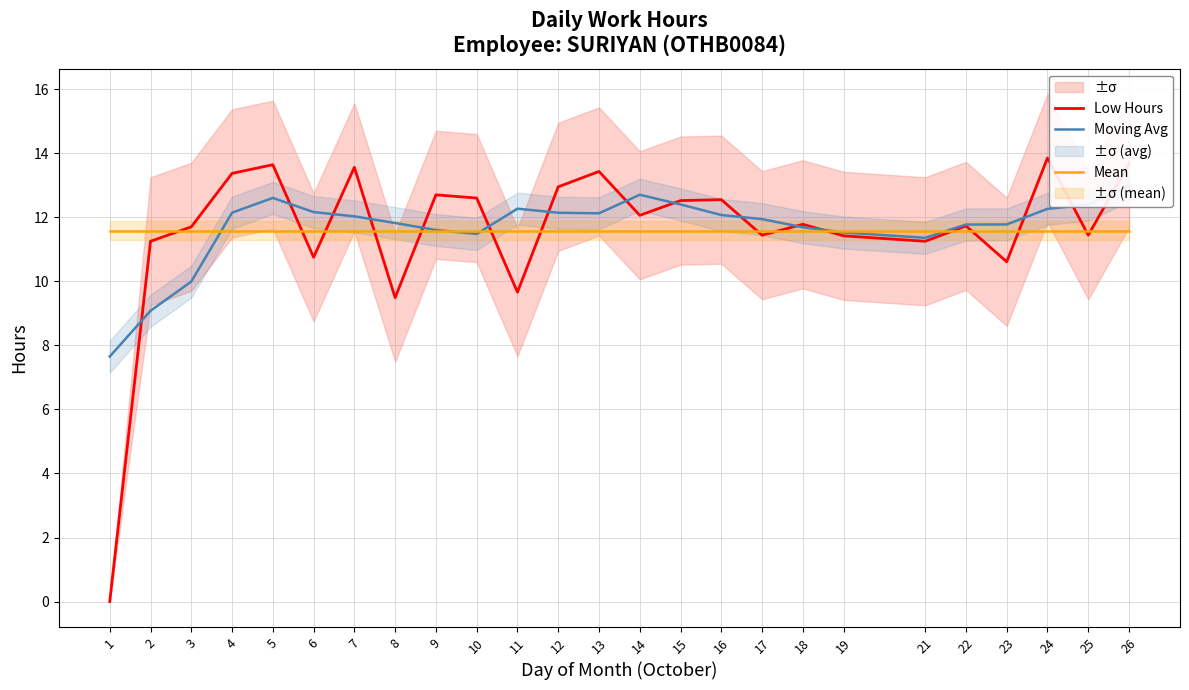

Which series has the largest range (max minus min)?

Low Hours